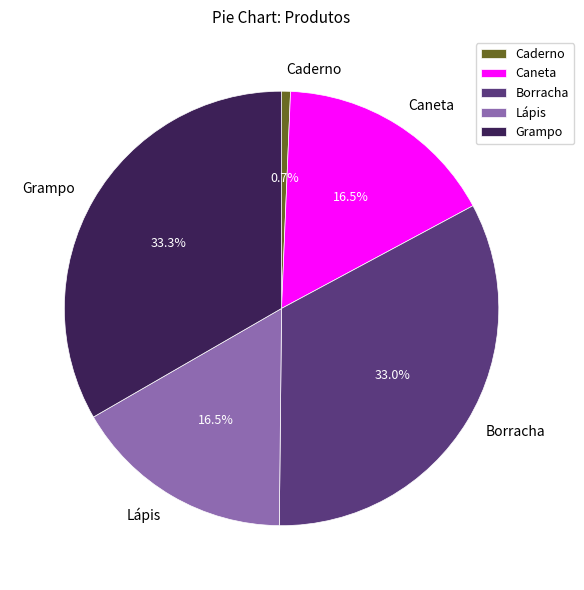

How many segments does this pie chart have?

5